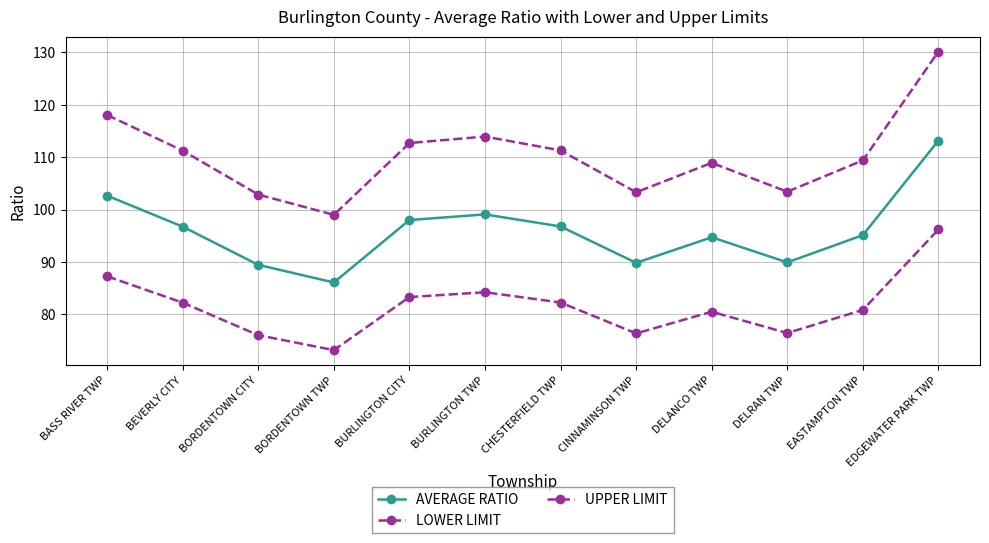

Which has a higher value, DELANCO TWP or BURLINGTON TWP?

BURLINGTON TWP